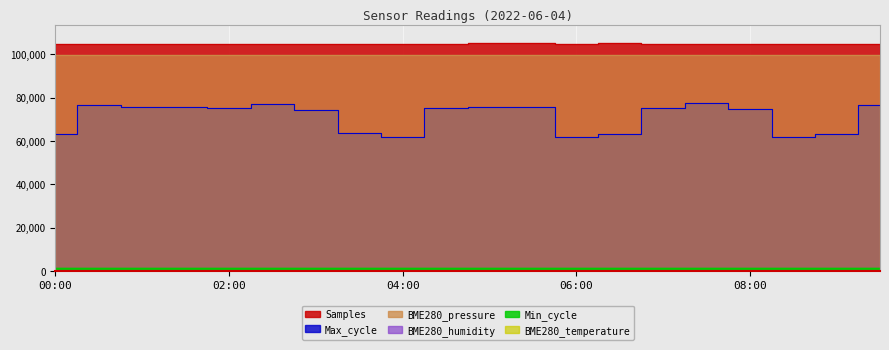

List the series in order of their peak value, highest first.

Samples, BME280_pressure, Max_cycle, Min_cycle, BME280_humidity, BME280_temperature